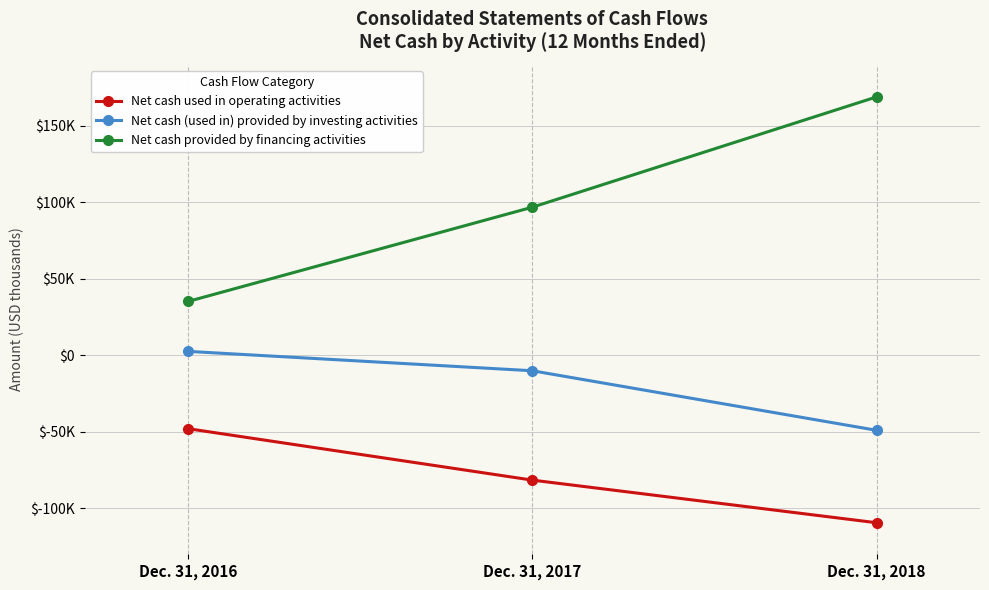

What are all the series names shown in the legend?

Net cash used in operating activities, Net cash (used in) provided by investing activities, Net cash provided by financing activities